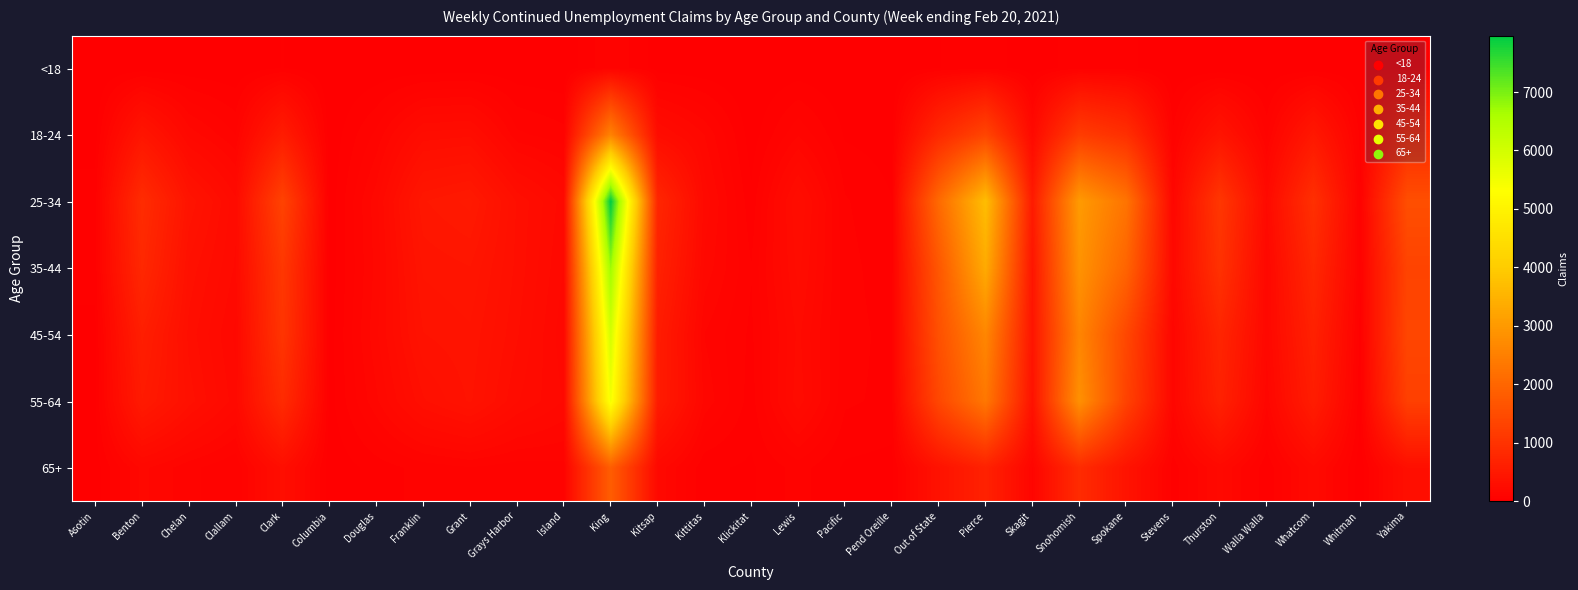

Between Pierce and Walla Walla, which series saw the biggest shift?

25-34